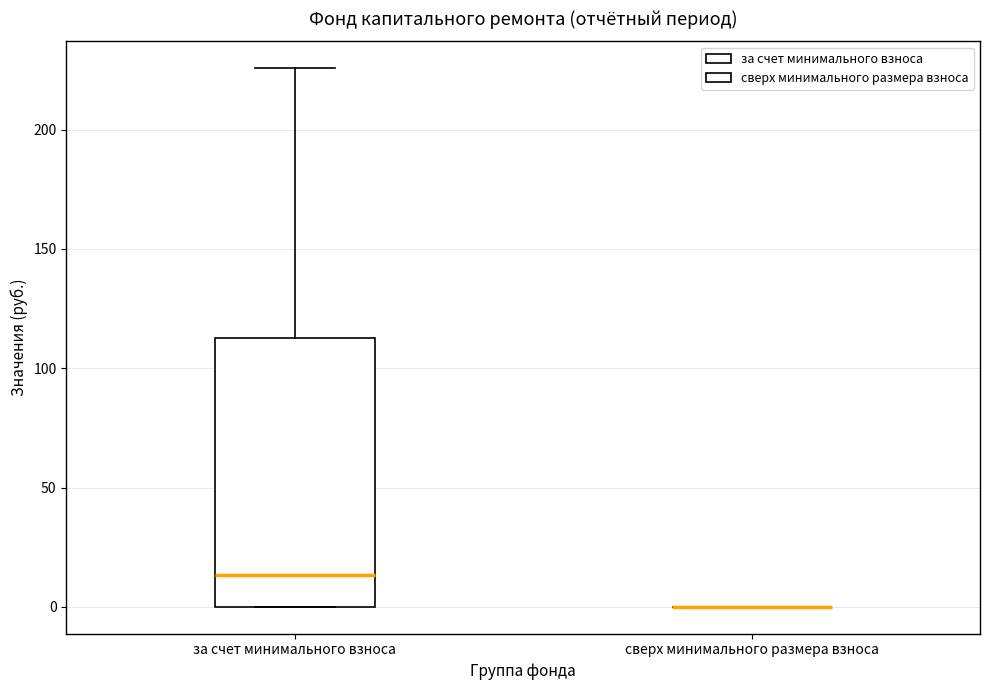

Reading left to right, transcribe this box plot: for each box, give where its median line is, the range the box spans, and where its two whiskers end, as read against the y-axis. The values are not printed on the chart, so give them approximately, as read against the axis.

за счет минимального взноса: median 15, box 0 to 115, whiskers 0 to 225
сверх минимального размера взноса: box collapsed to a line at 0, whiskers 0 to 0